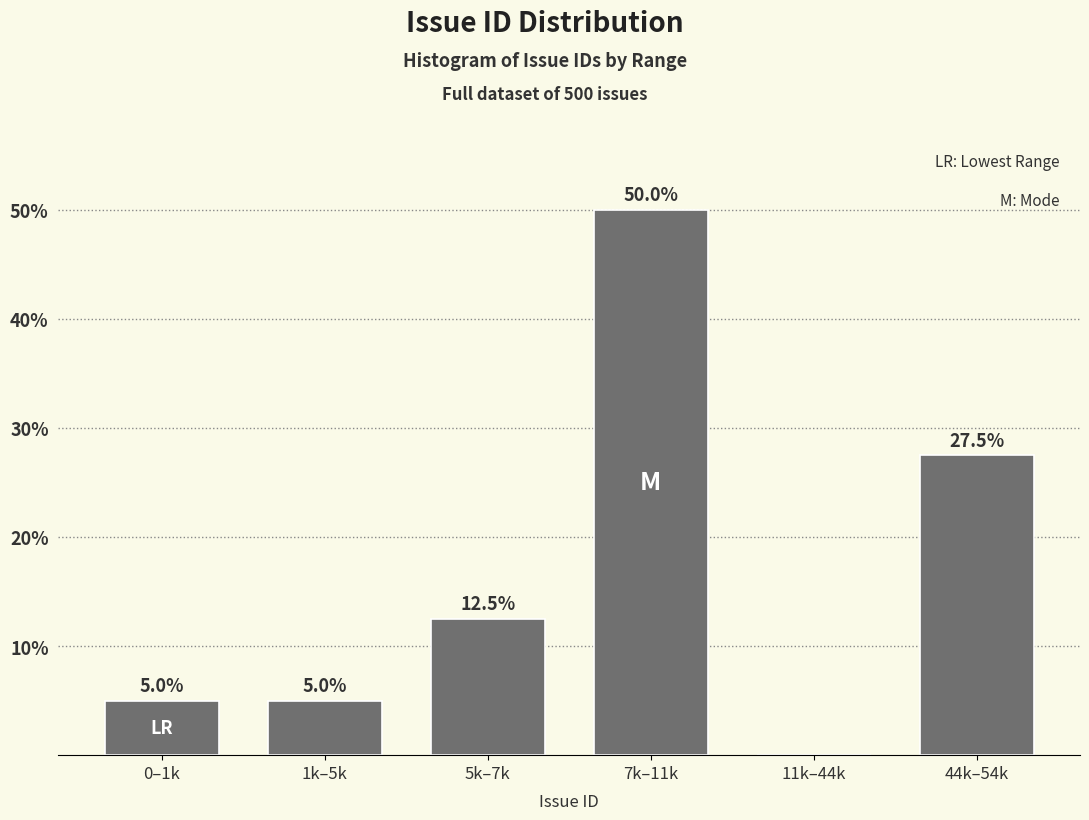

Reading right to left, transcribe all the data shown in this chart.

44k–54k=27.5	11k–44k=0.0	7k–11k=50.0	5k–7k=12.5	1k–5k=5.0	0–1k=5.0